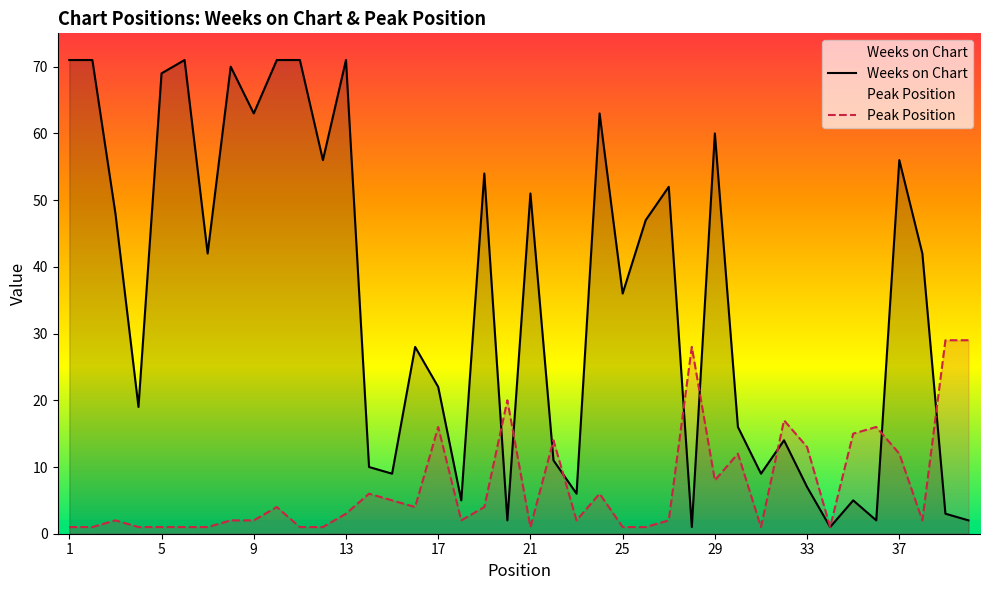

Which category has the lowest value in the Peak Position series?

1